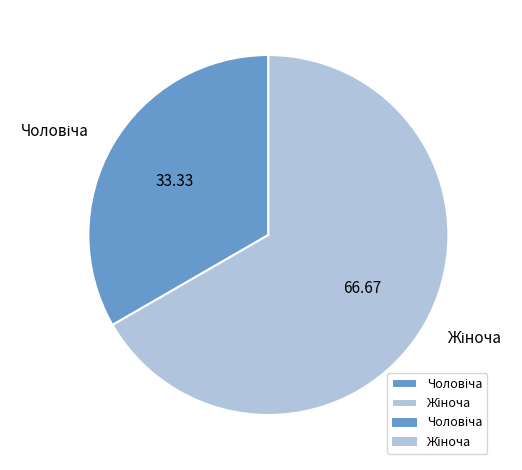

Is there a majority slice in this chart?

Yes